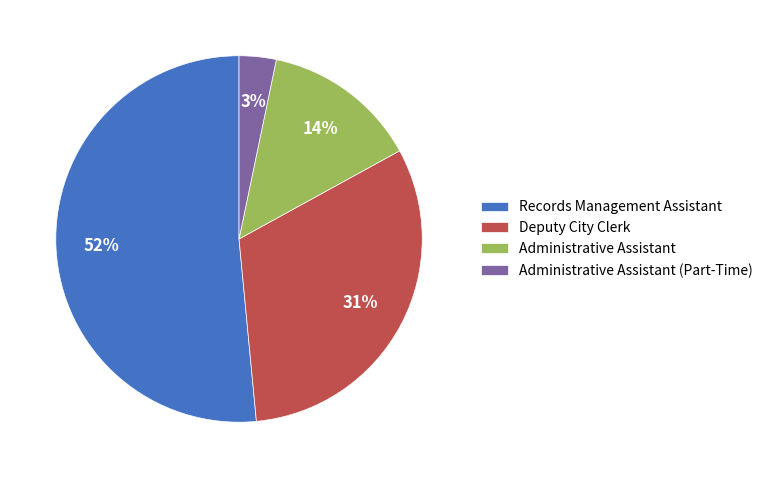

Count the number of slices in the pie.

4